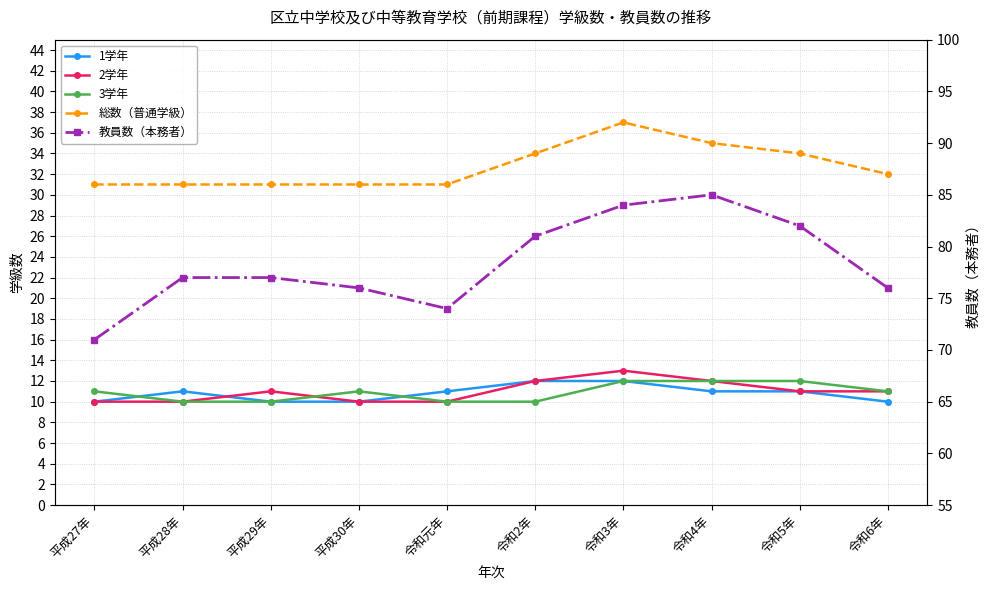

Which label corresponds to the smallest value in the chart?

平成27年